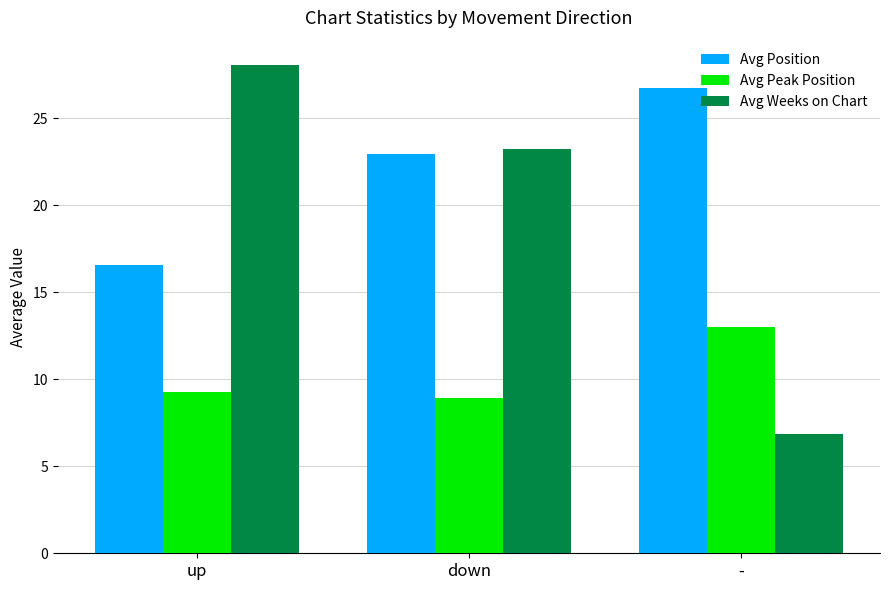

The value of Avg Weeks on Chart at up is 49.1. True or false?

False